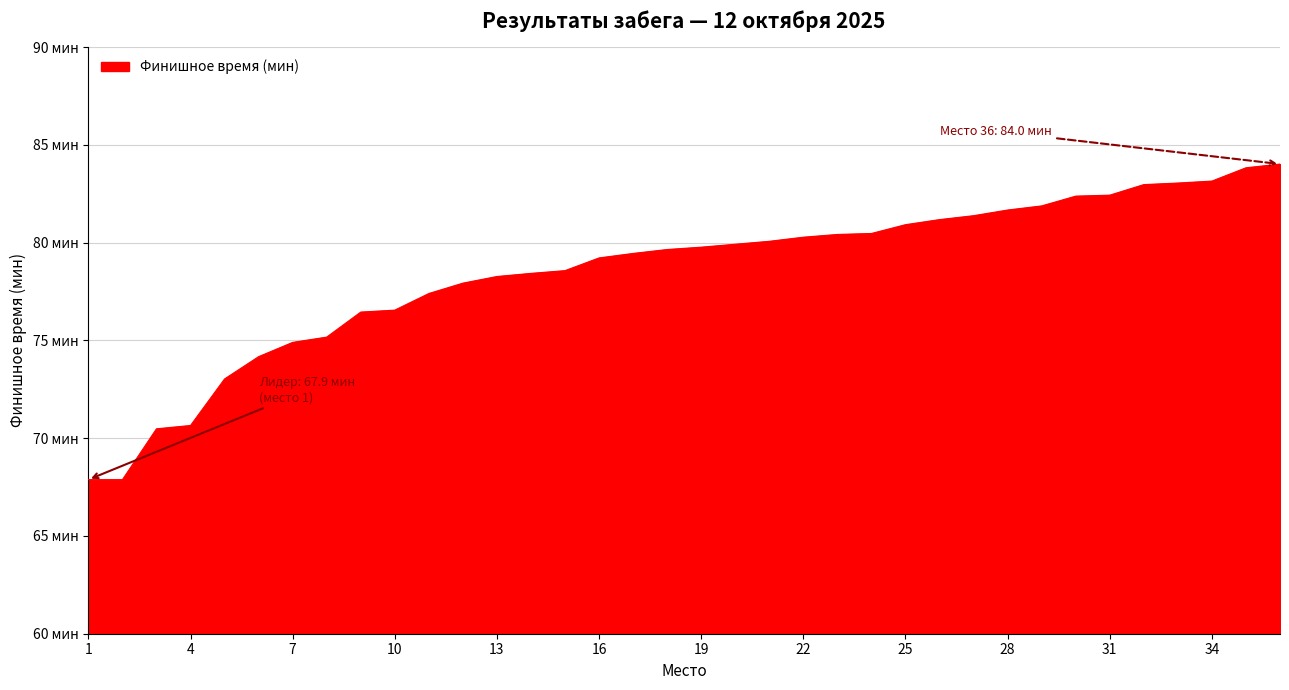

Is this an area chart (filled region under the line)?

Yes